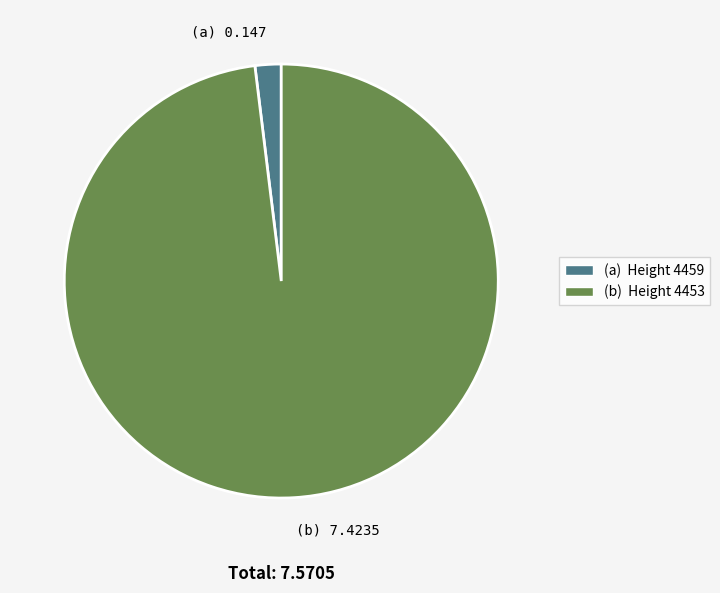

True or false: (a) Height 4459 accounts for 2% of the total.

True